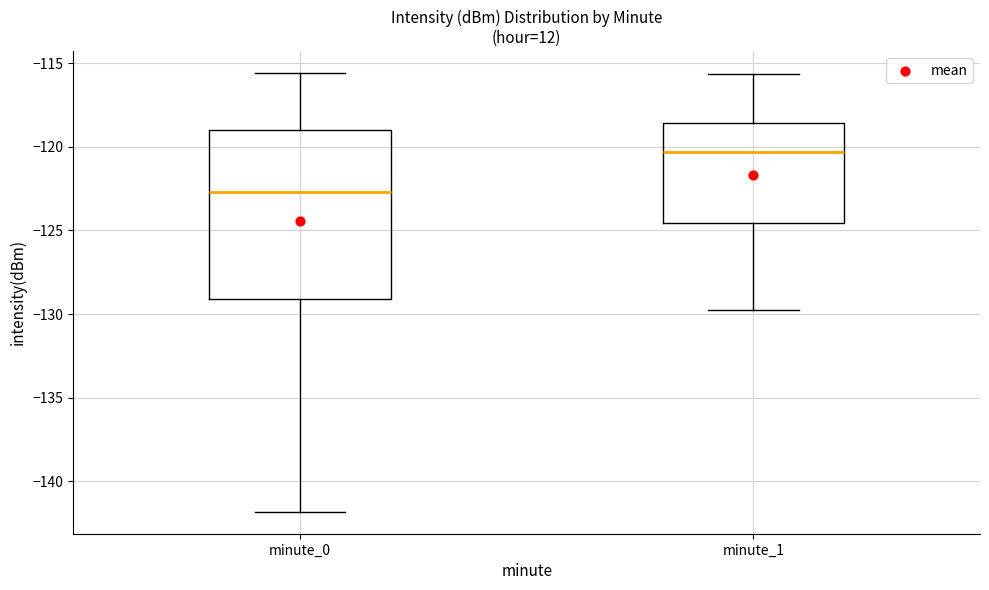

Which box's median line is the highest?

minute_1